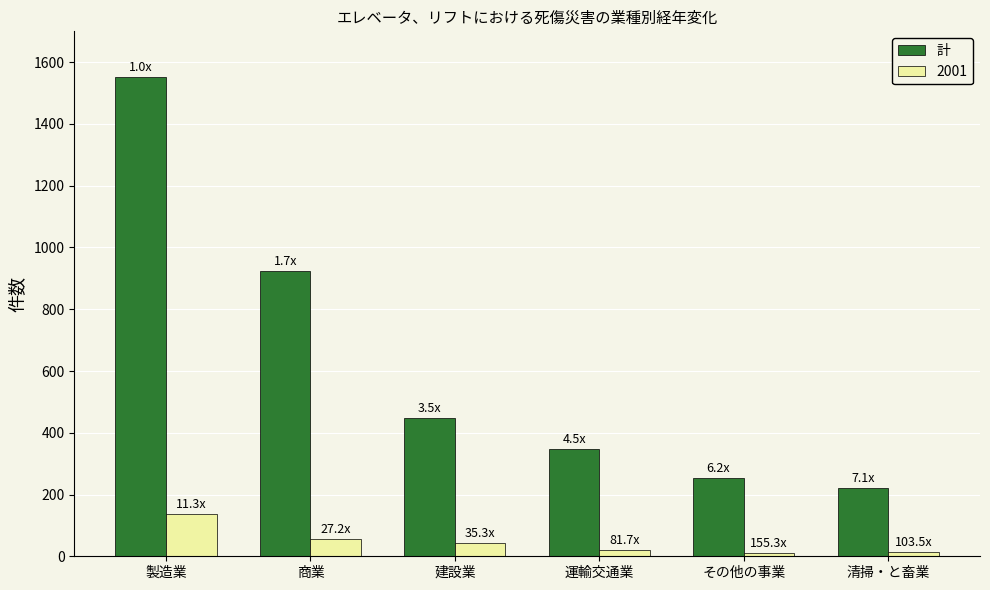

List the series in order of their overall mean, lowest first.

2001, 計